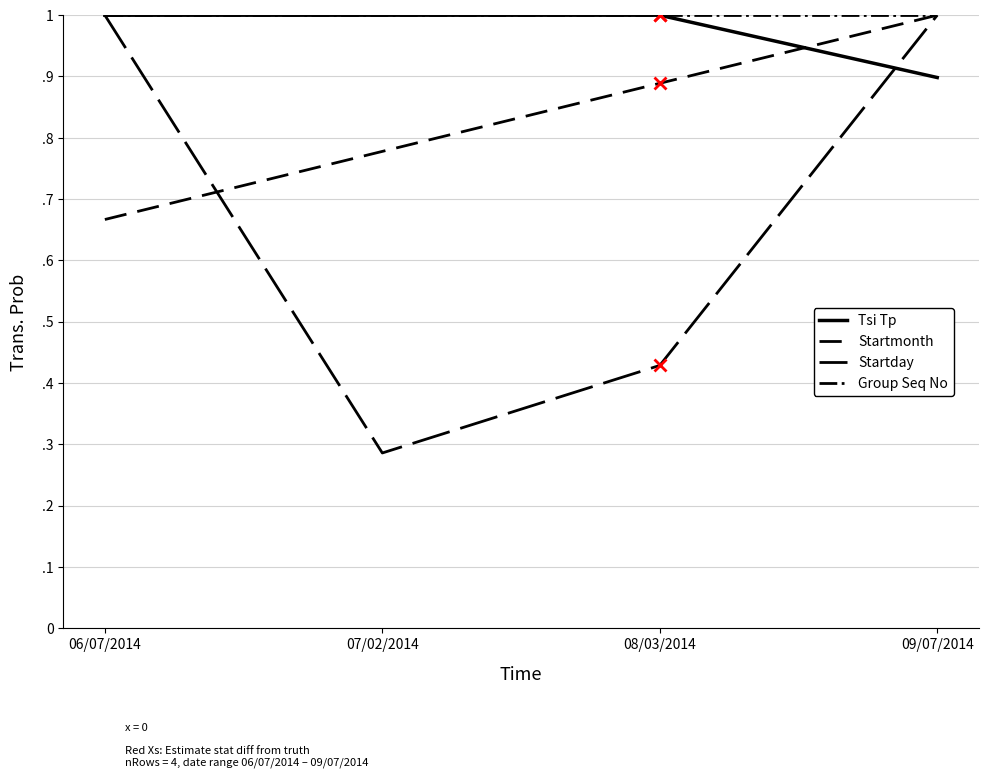

How many Tsi Tp values are between 1 and 2?

3